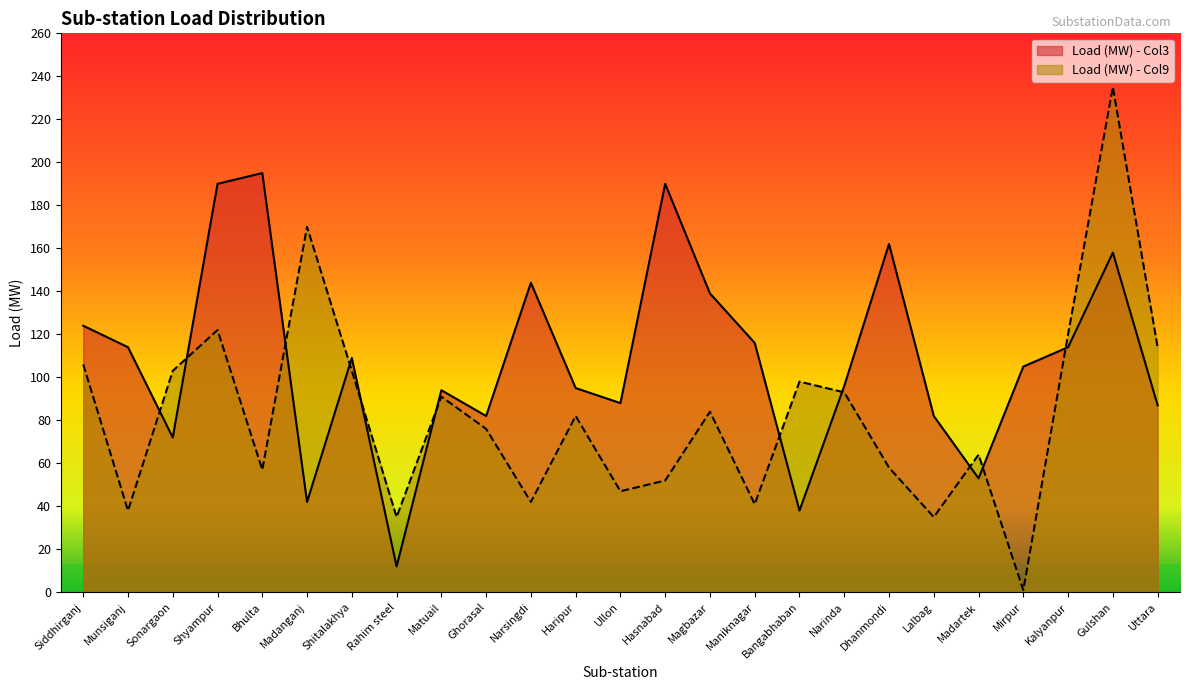

What is the approximate value of Load (MW) - Col3 at Gulshan?

158